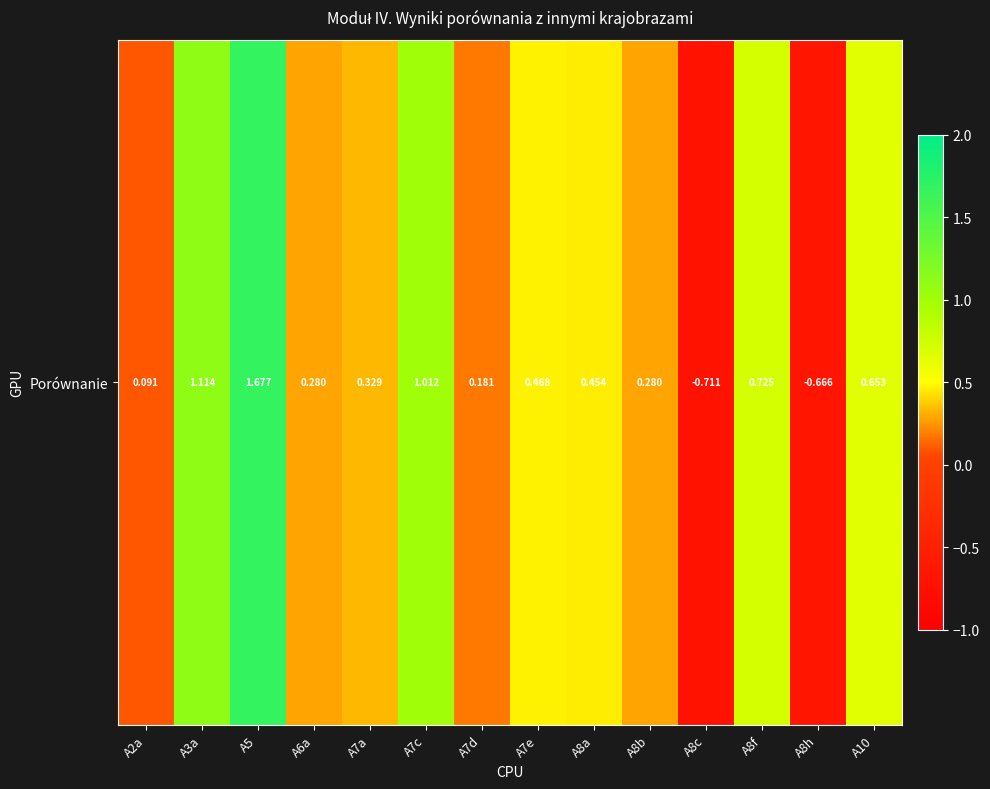

Count the number of categories in the chart.

14